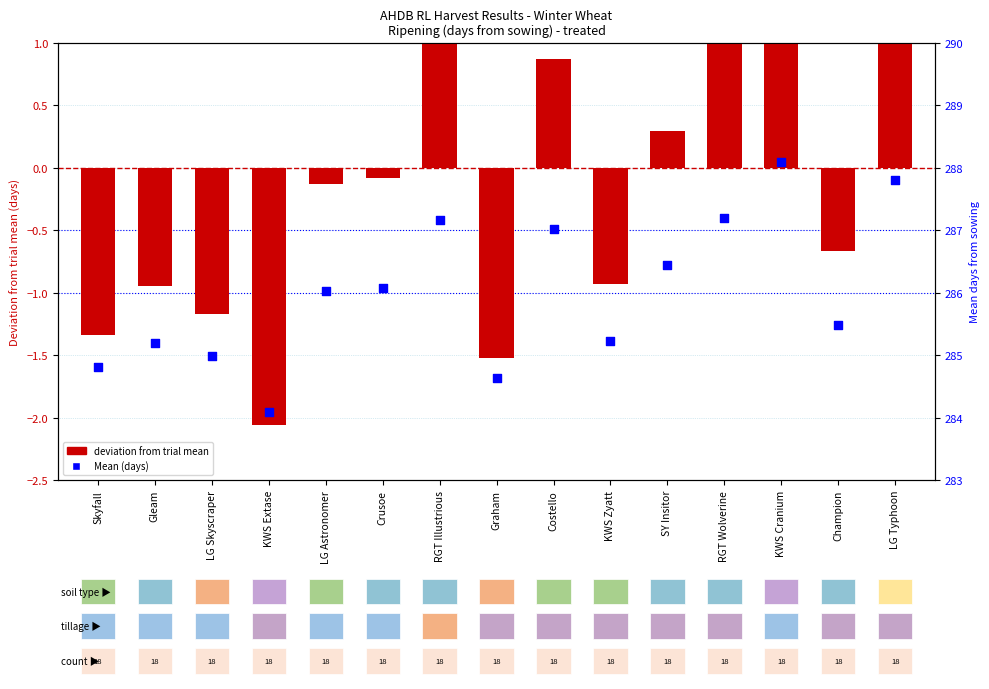

Which series reaches the minimum Y coordinate?

deviation from trial mean